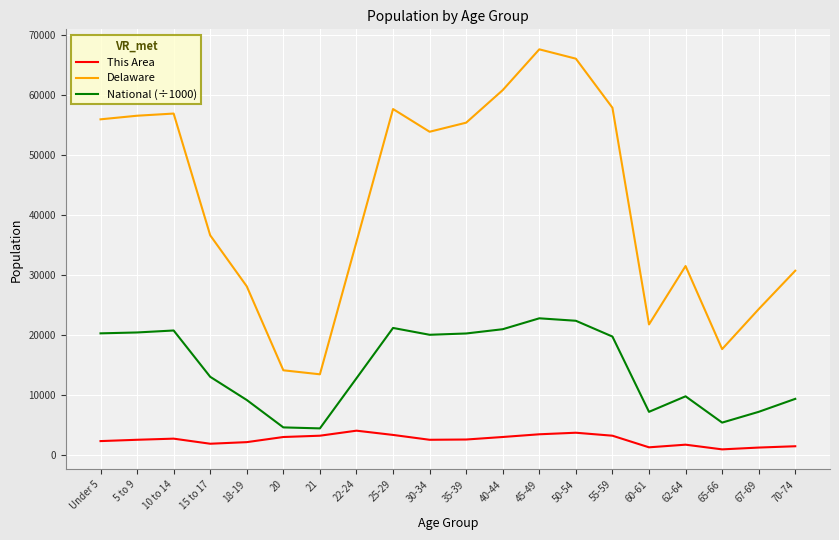

What is the total value across all series at 40-44?

84569.0